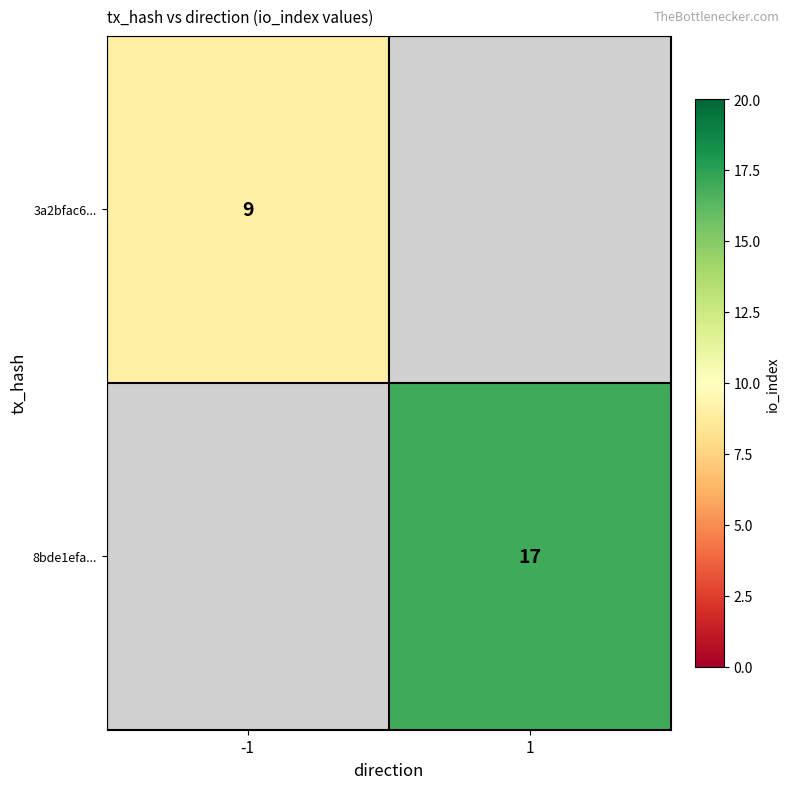

Is the value of 8bde1efa... at 1 greater than the value of 3a2bfac6... at -1?

Yes